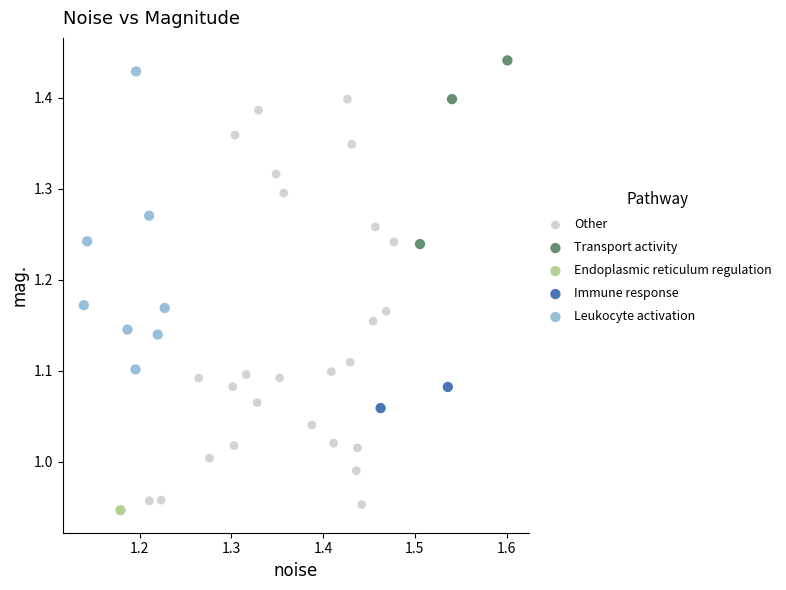

What are all the series names shown in the legend?

Other, Transport activity, Endoplasmic reticulum regulation, Immune response, Leukocyte activation